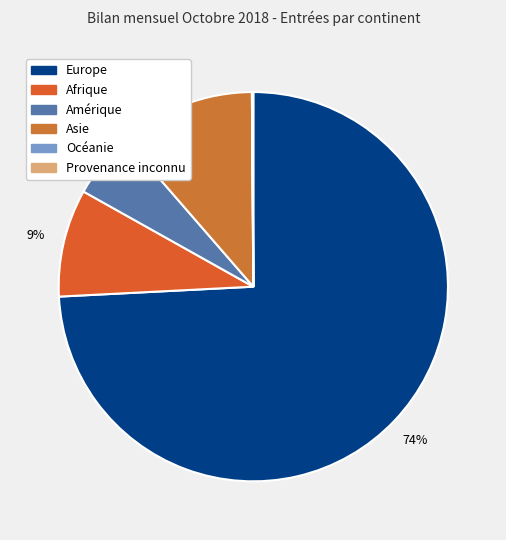

What portion of the pie excludes Océanie?

100.0%